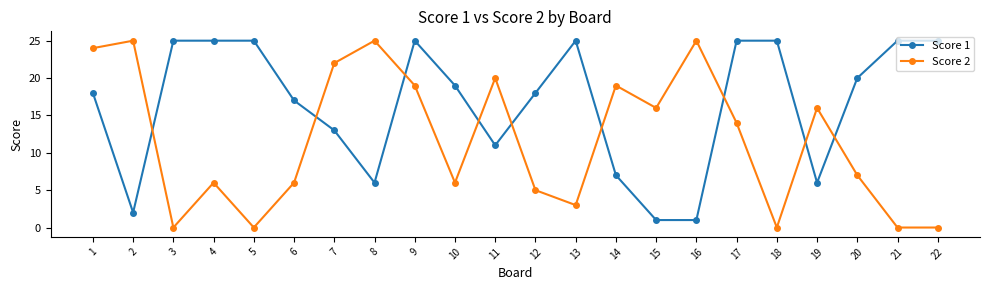

How many intersections are there between Score 1 and Score 2?

9